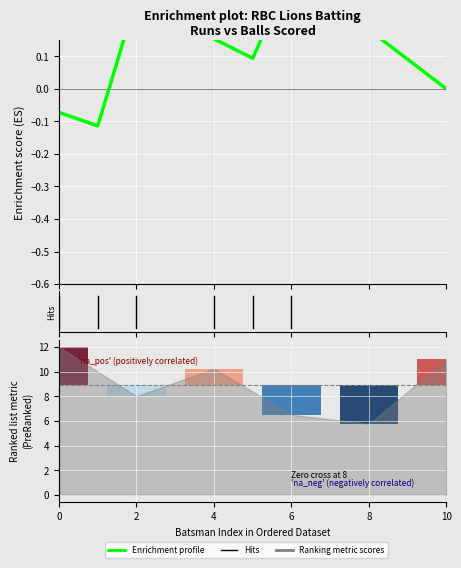

What is the difference between the second highest and second lowest values?

0.4